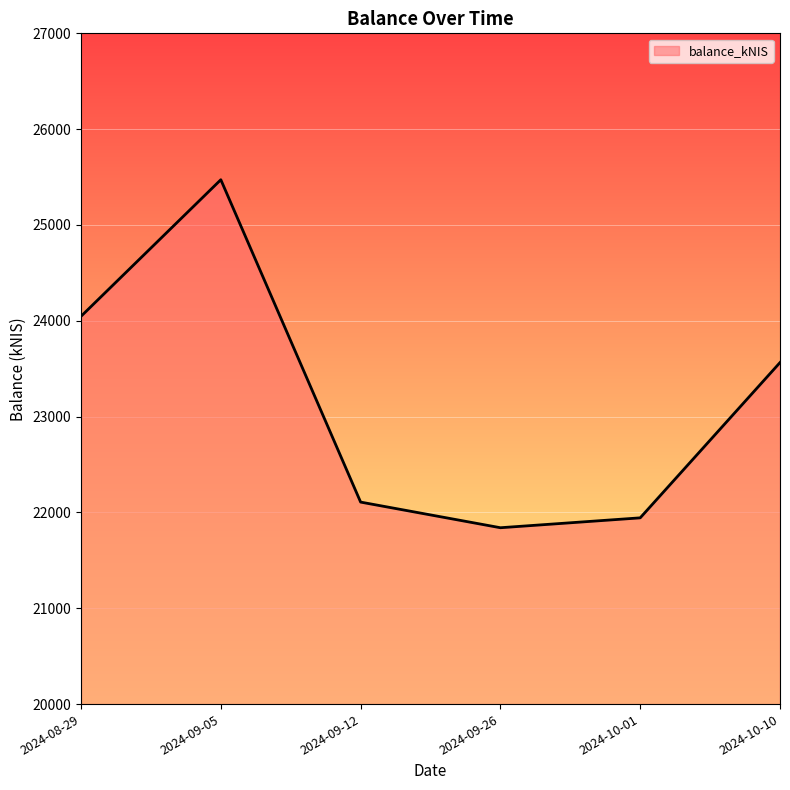

Is it true that the value at 2024-08-29 is 24046.8?

True